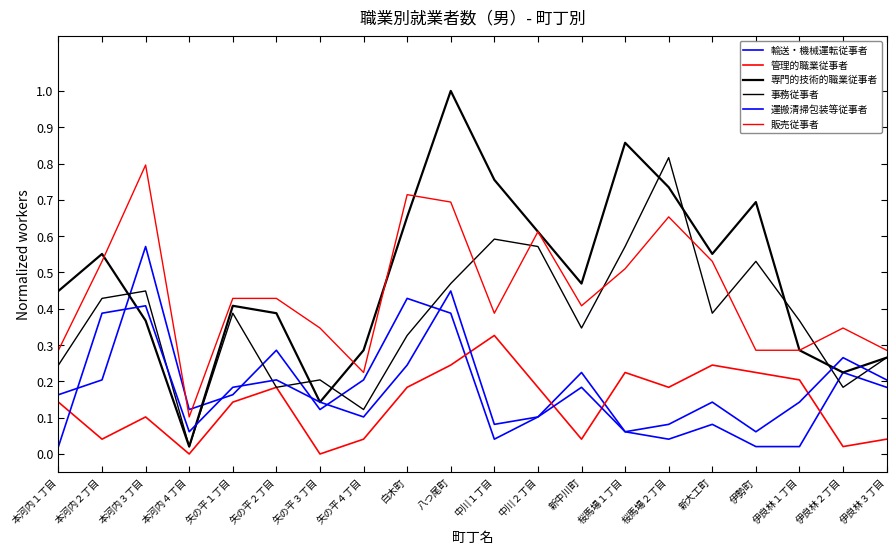

True or false: 管理的職業従事者 has a value of 0.0 at 伊良林３丁目.

True